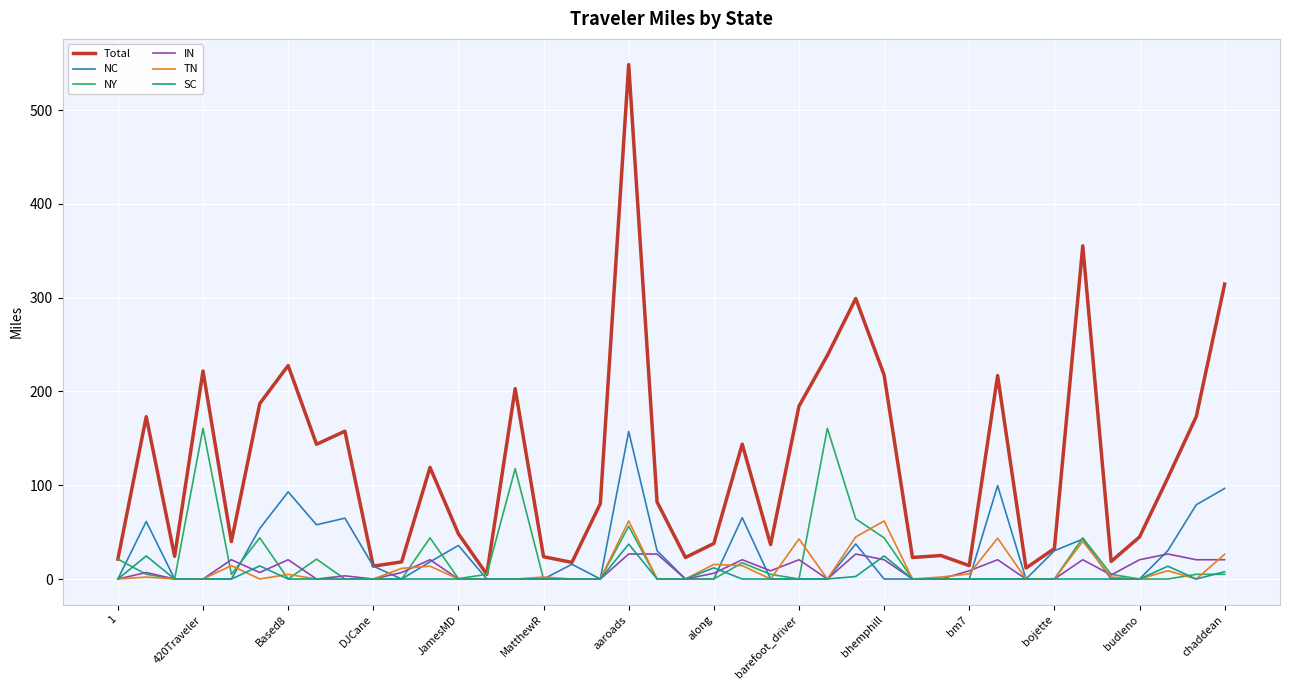

Which series has the largest total across all categories?

Total